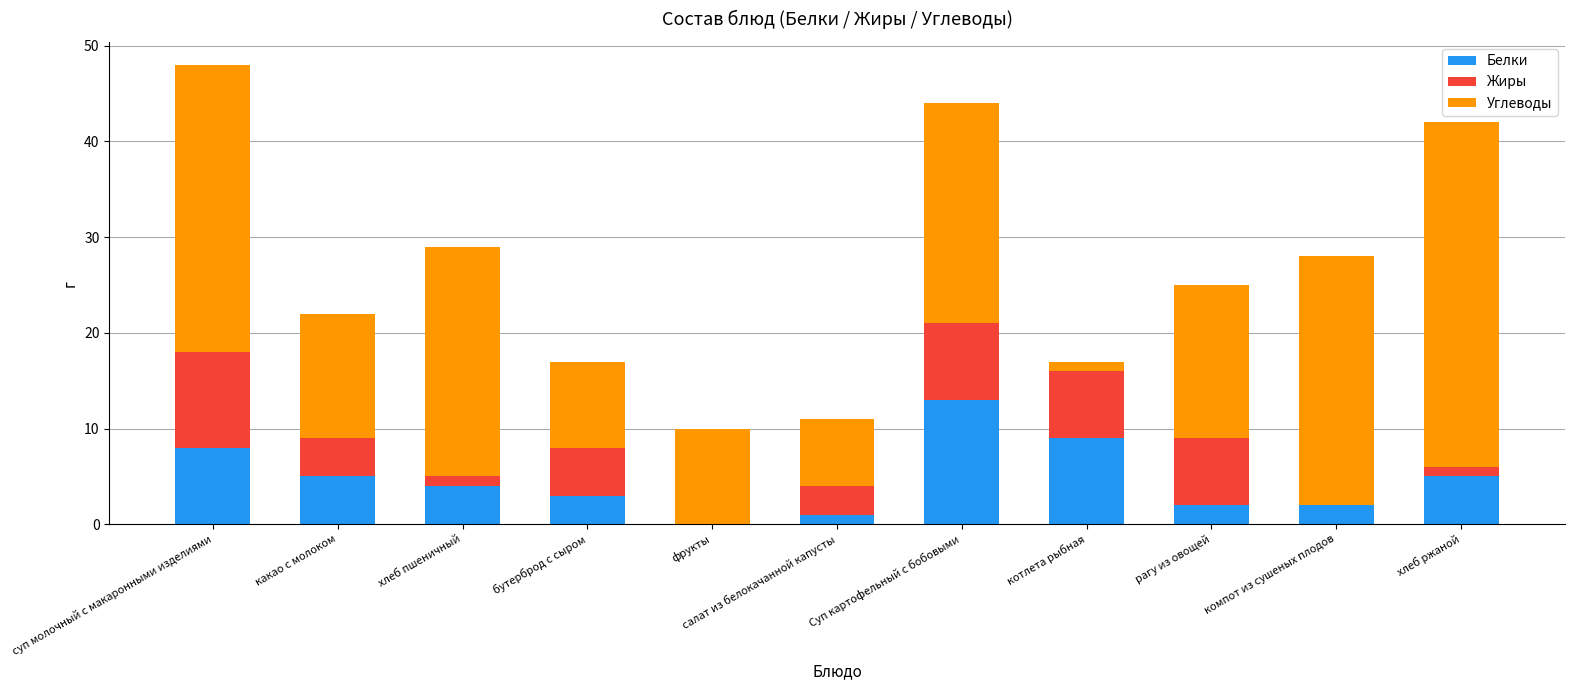

What is the total value across all series at бутерброд с сыром?

17